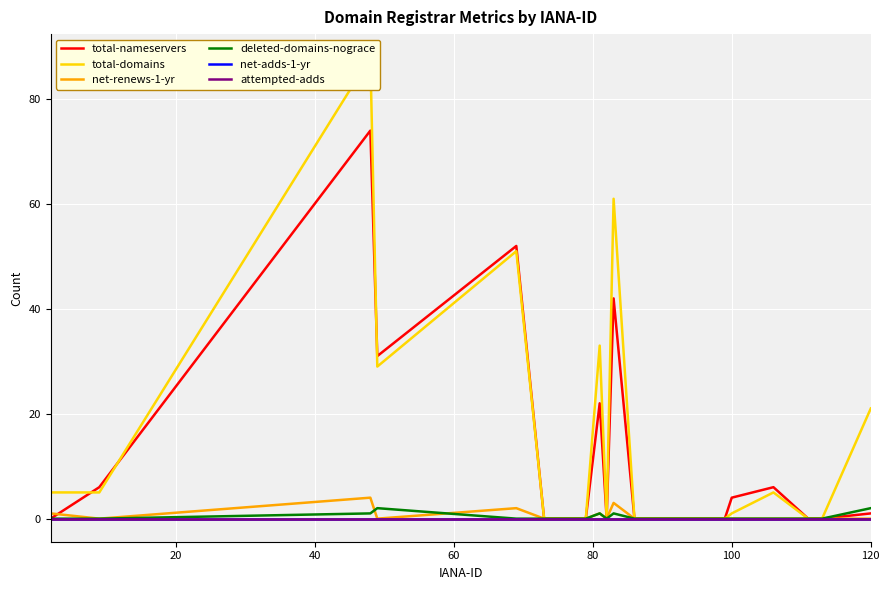

What is the difference between the maximum and minimum values in the total-nameservers series?

74